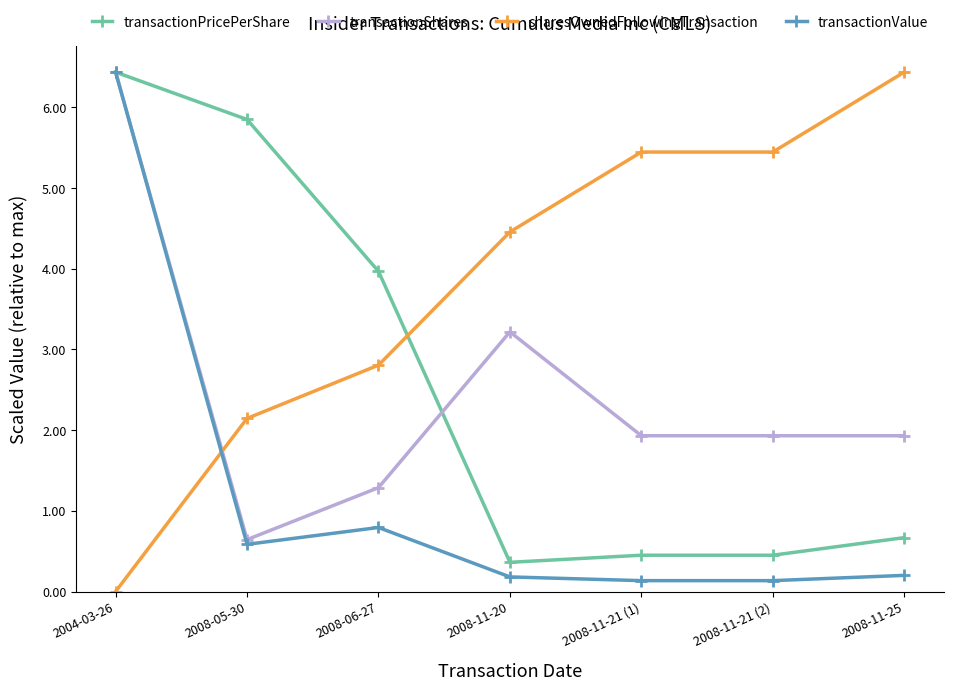

Is it true that transactionPricePerShare equals 2.6 at 2008-05-30?

False